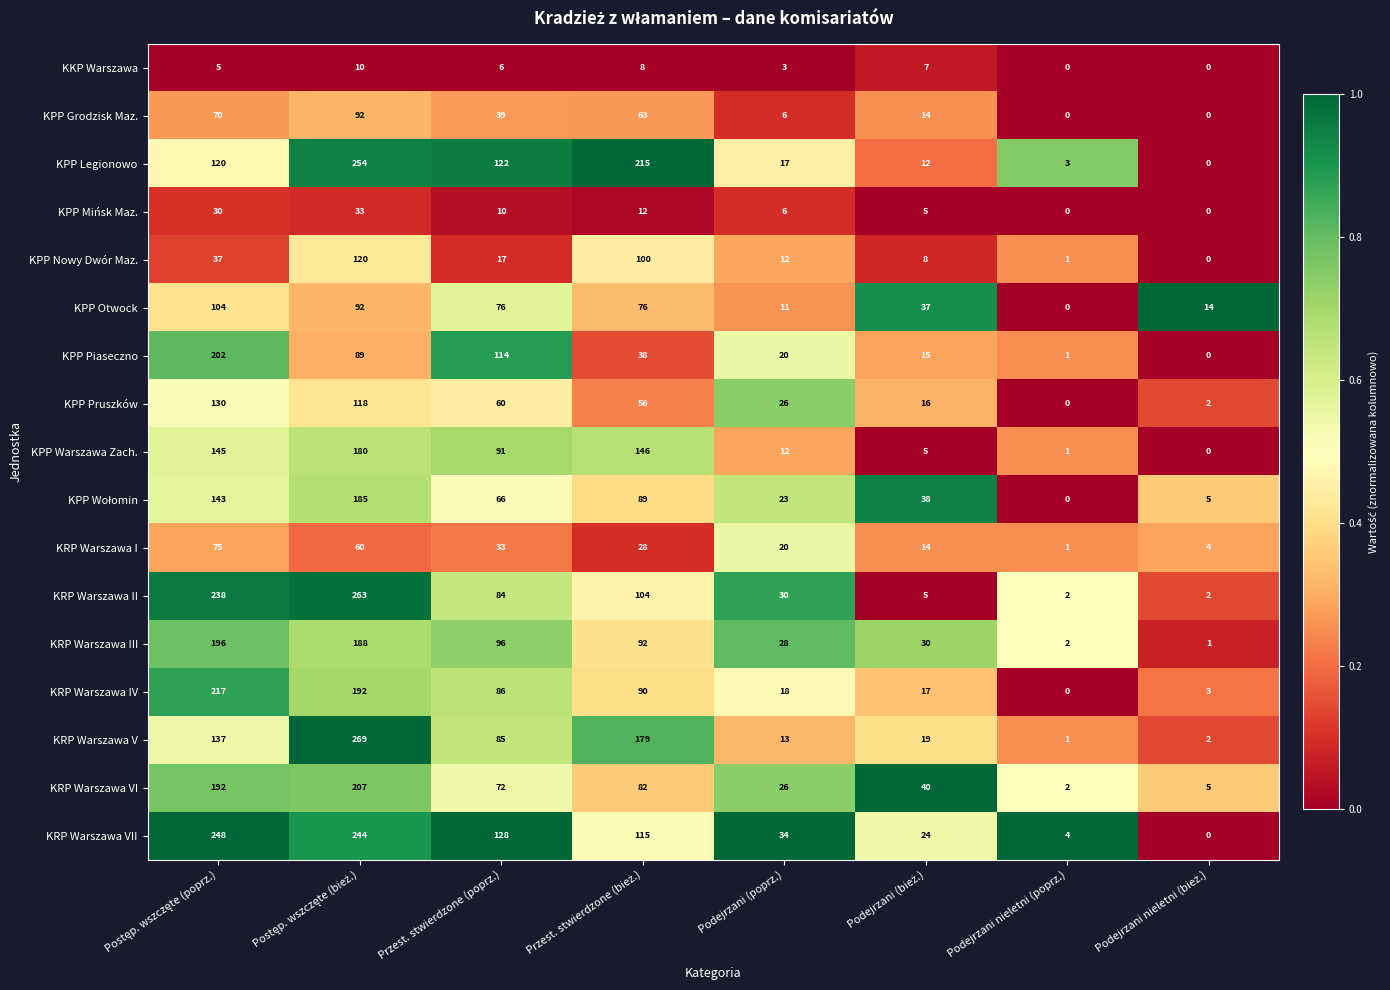

What is the maximum value for KRP Warszawa IV?

217